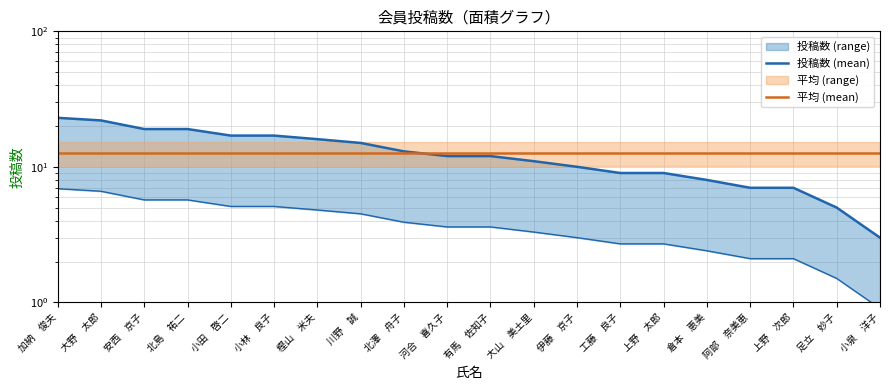

Where does the 投稿数 (mean) series first go above 12?

加納　俊夫